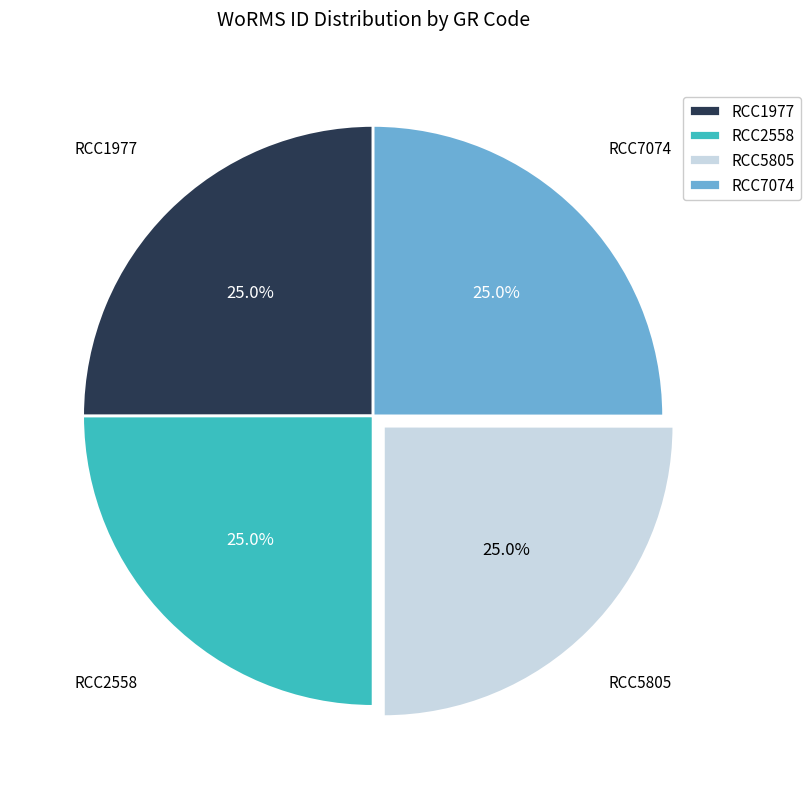

The RCC2558 slice represents 25% of the pie. True or false?

True